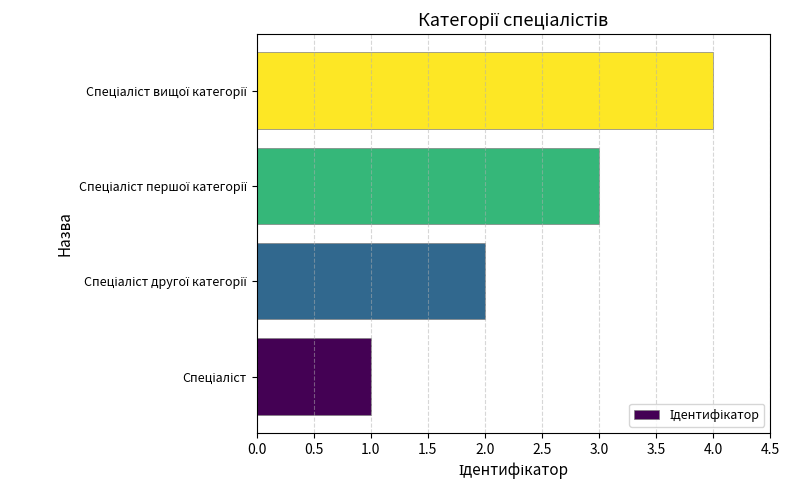

What is the maximum value shown in the chart?

4